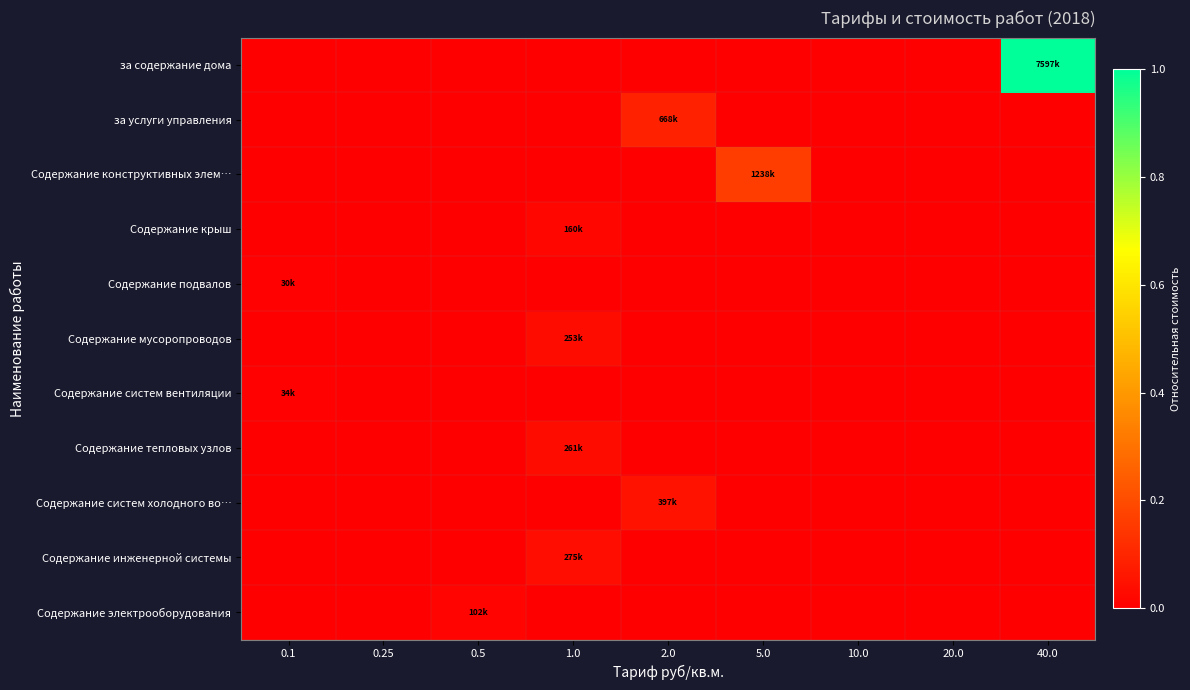

At 10.0, list the series in order from smallest to largest.

за содержание дома, за услуги управления, Содержание конструктивных элем…, Содержание крыш, Содержание подвалов, Содержание мусоропроводов, Содержание систем вентиляции, Содержание тепловых узлов, Содержание систем холодного во…, Содержание инженерной системы, Содержание электрооборудования